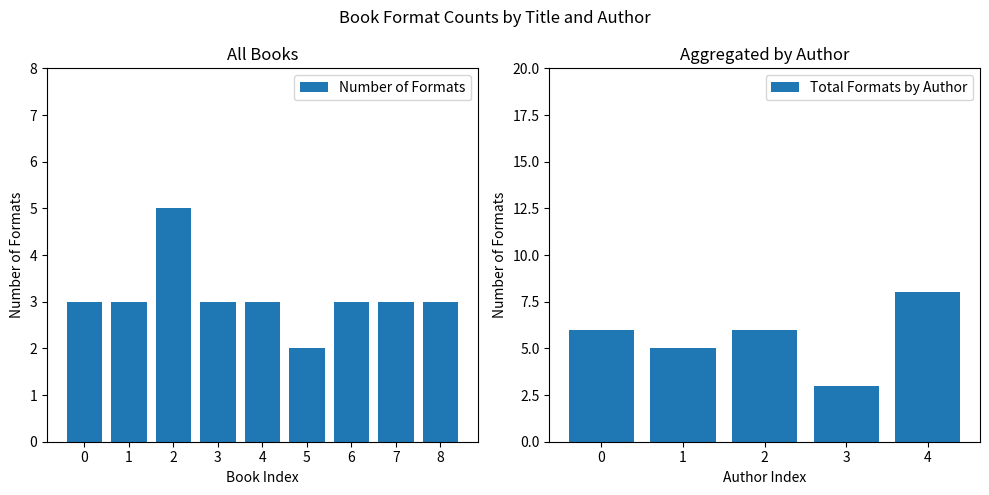

Does the chart contain any negative values?

No